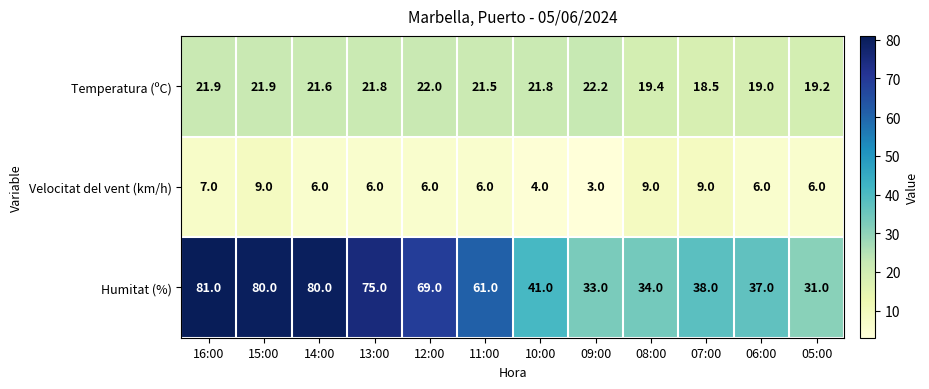

At how many categories does at least one series exceed 43?

6